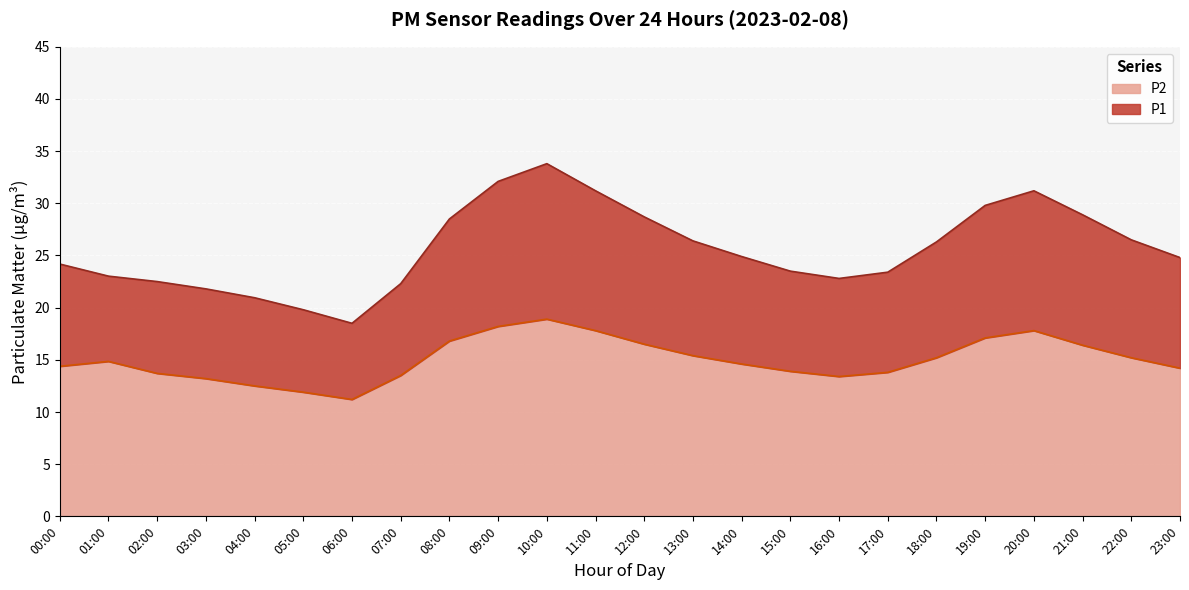

How many series are shown in this chart?

2